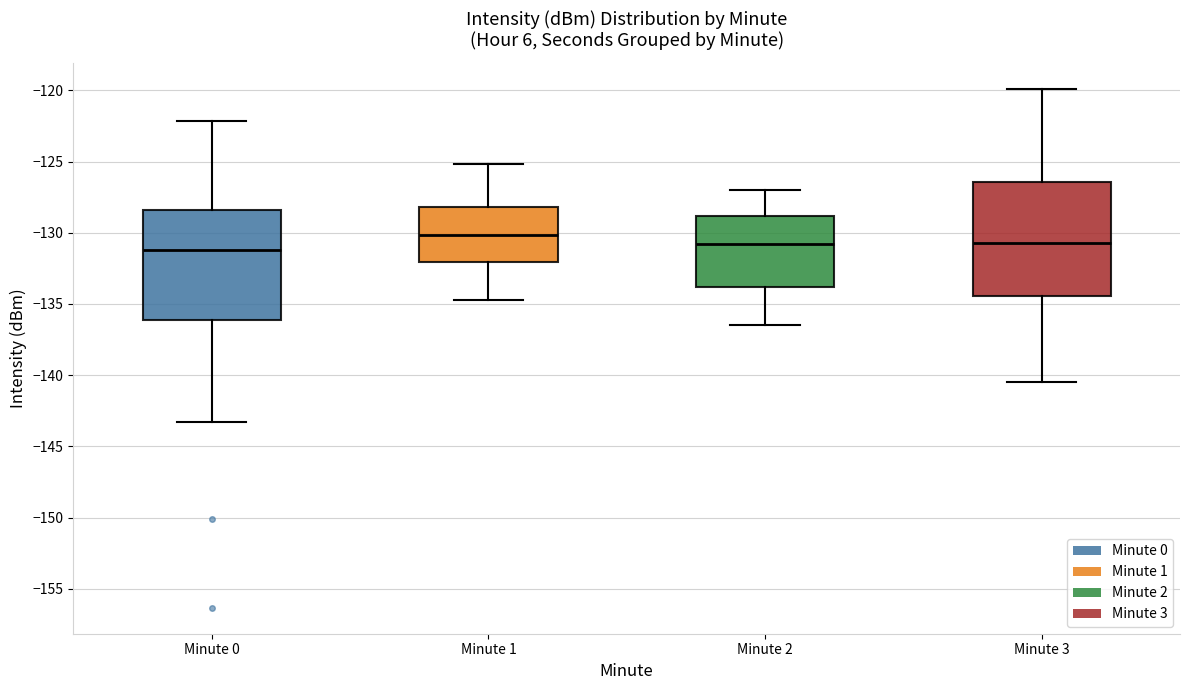

Reading left to right, read every box against the y-axis: the position of its median line, the range the box covers, and the ends of its whiskers. The values are not printed on the chart, so give them approximately, as read against the axis.

Minute 0: median -131.0, box -136.0 to -128.5, whiskers -143.5 to -122.0
Minute 1: median -130.0, box -132.0 to -128.0, whiskers -134.5 to -125.0
Minute 2: median -131.0, box -134.0 to -129.0, whiskers -136.5 to -127.0
Minute 3: median -130.5, box -134.5 to -126.5, whiskers -140.5 to -120.0